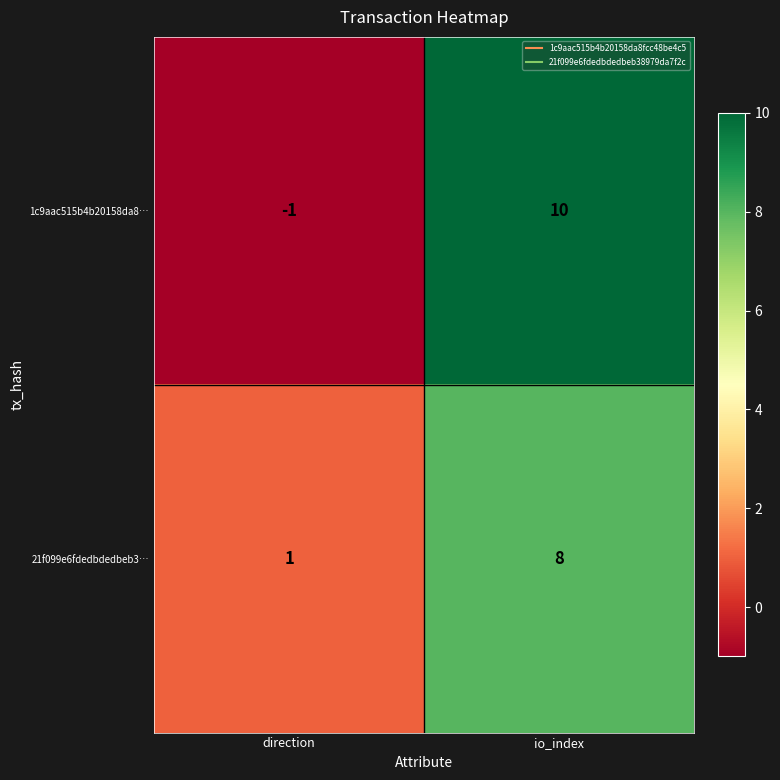

Which series has the widest spread of values?

1c9aac515b4b20158da8…